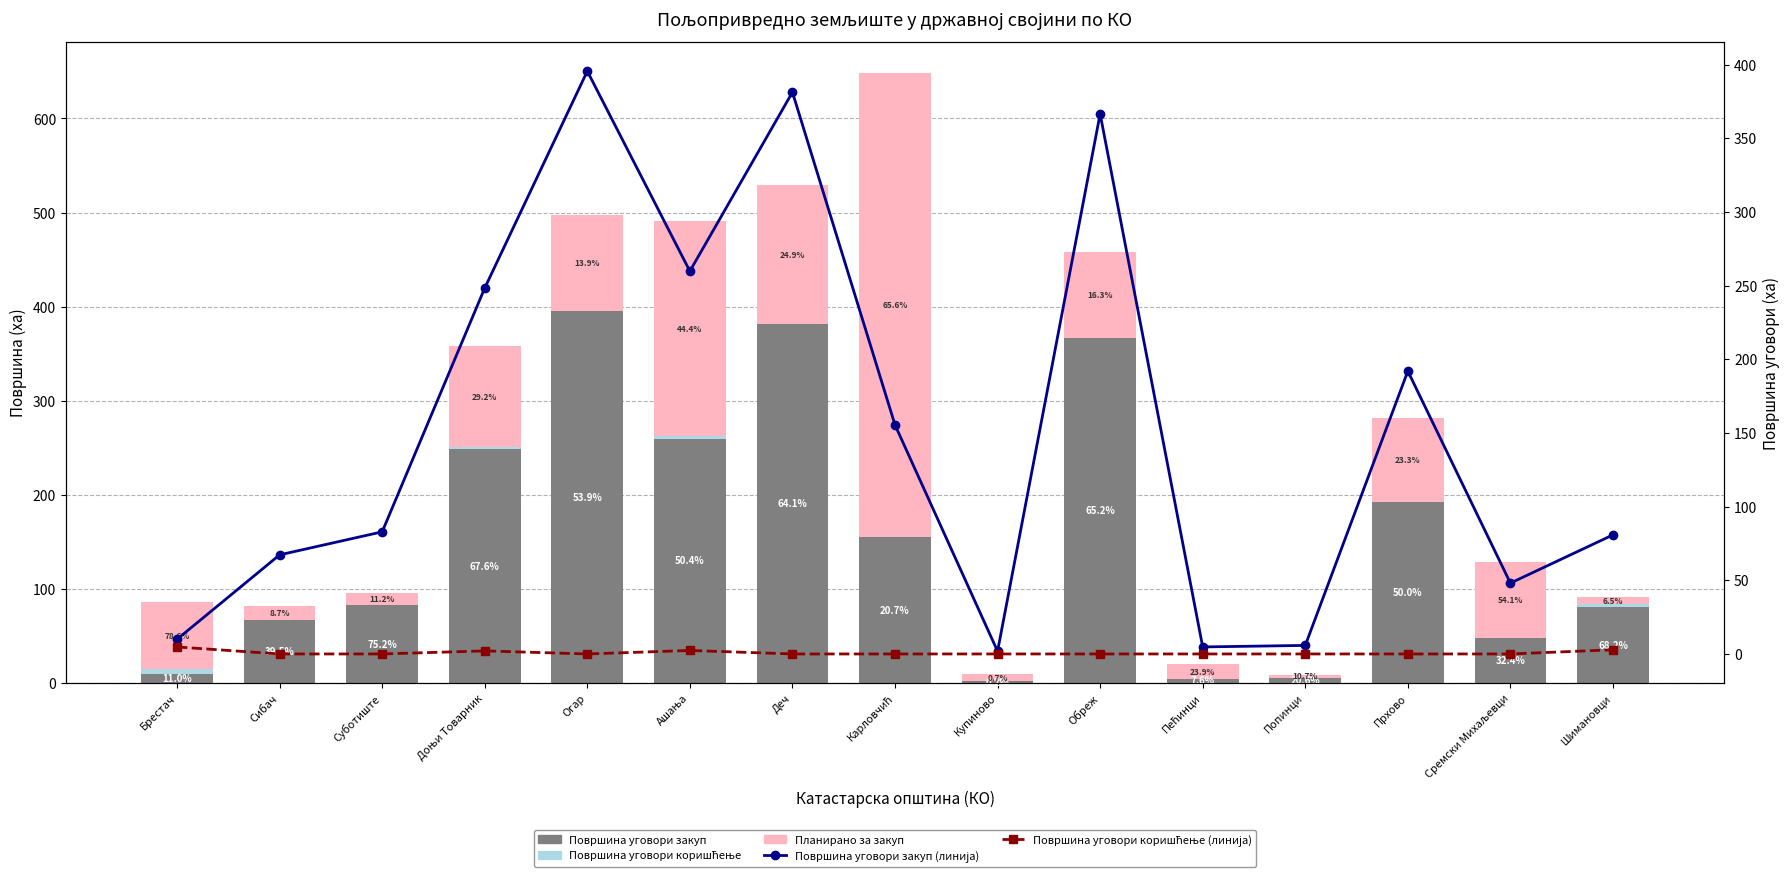

What position from the left is Сибач?

2